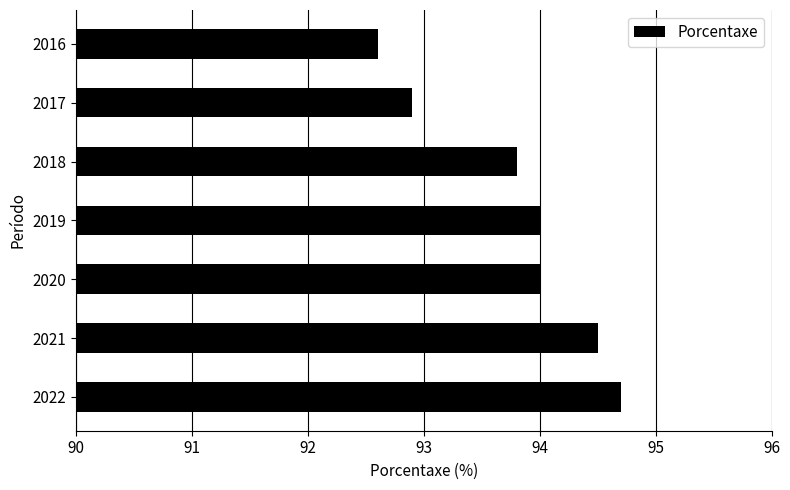

Reading top to bottom, extract all data points from this chart.

92.6	92.9	93.8	94.0	94.0	94.5	94.7